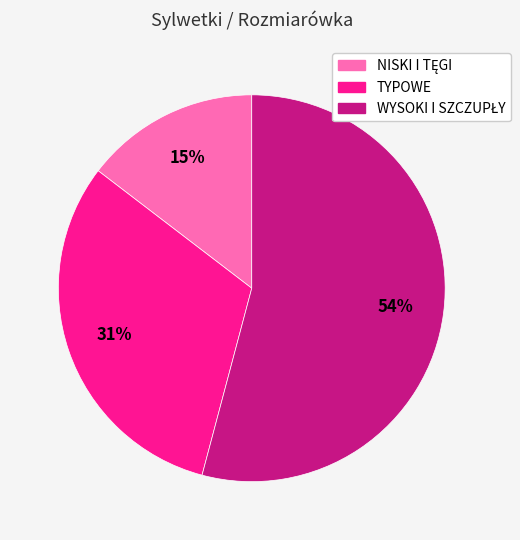

To the nearest percent, what is the average slice percentage?

33%